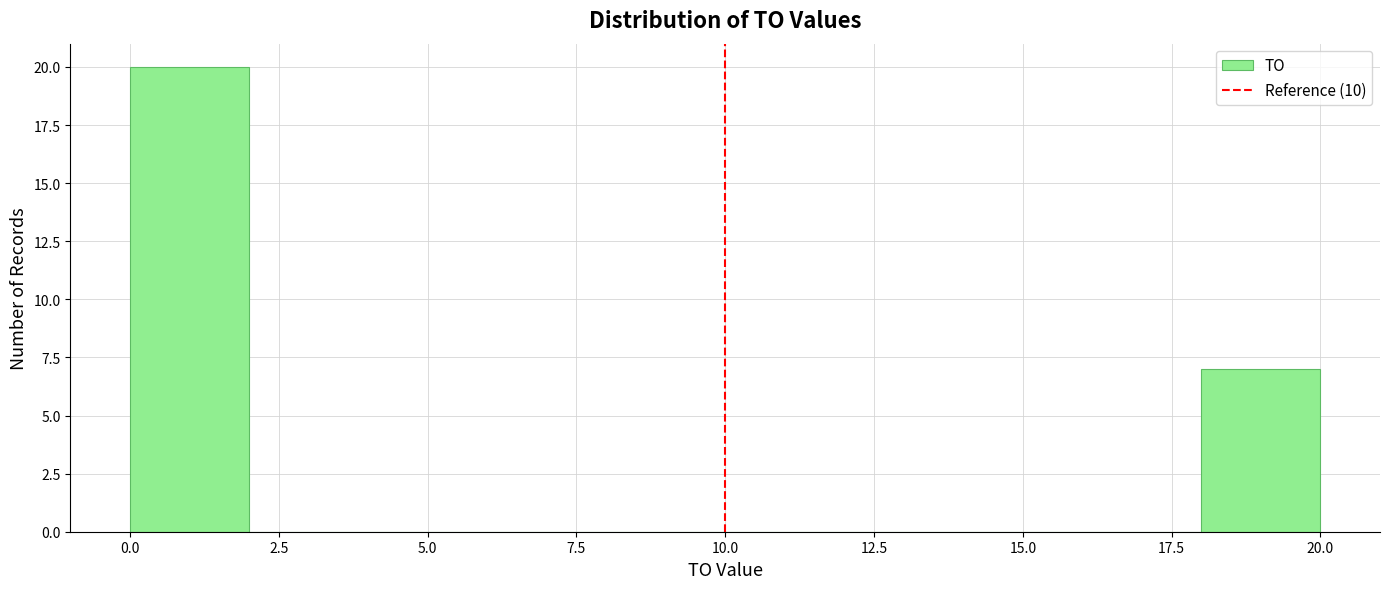

Reading left to right, transcribe this chart: for each bar, give the range it covers on the x-axis and its height. The values are not printed on the chart, so give them approximately, as read against the axis.

0 to 2: 20
2 to 4: 0
4 to 6: 0
6 to 8: 0
8 to 10: 0
10 to 12: 0
12 to 14: 0
14 to 16: 0
16 to 18: 0
18 to 20: 7